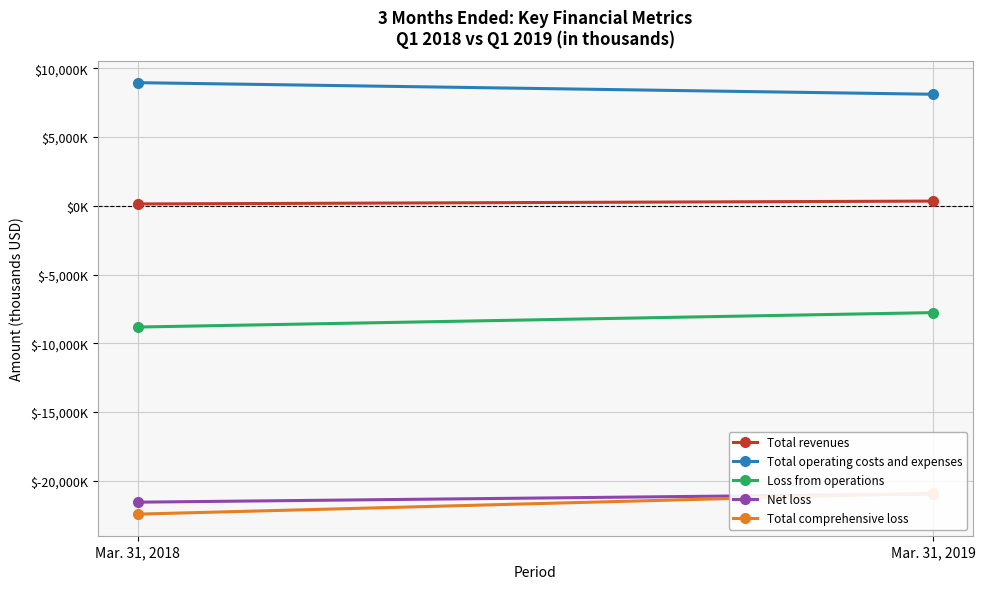

The Net loss series shows -31275 at Mar. 31, 2018. True or false?

False